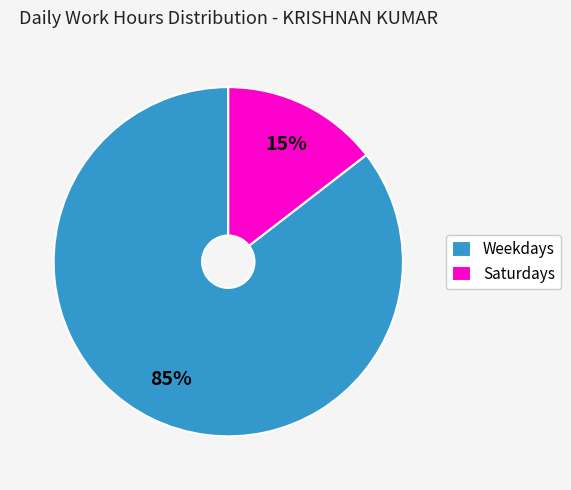

True or false: Saturdays accounts for 15% of the total.

True